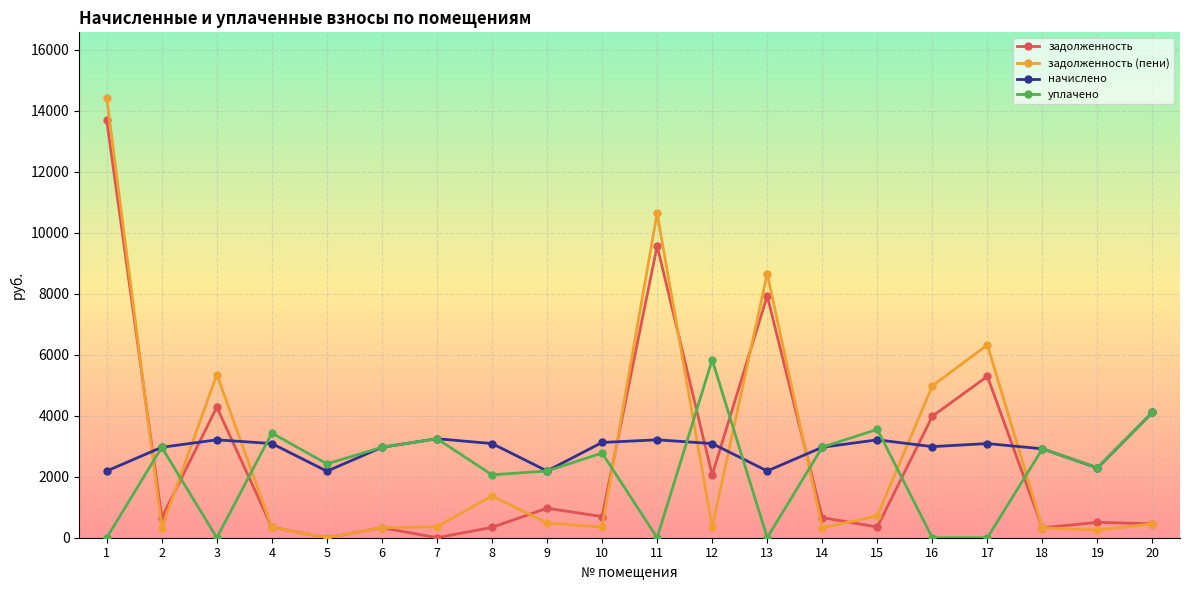

How many data points does each series have?

20